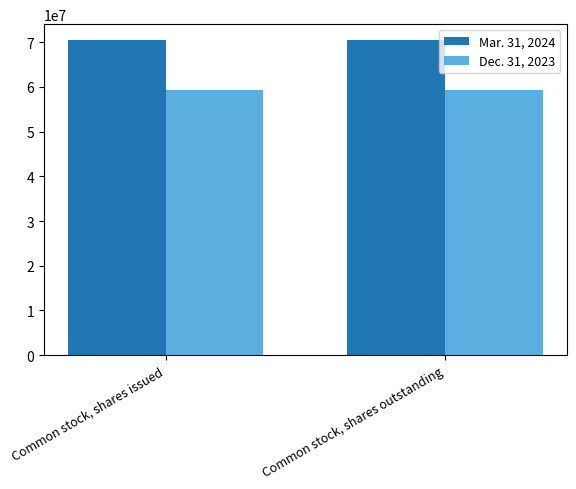

What is the total value across all series at Common stock, shares outstanding?

129733019